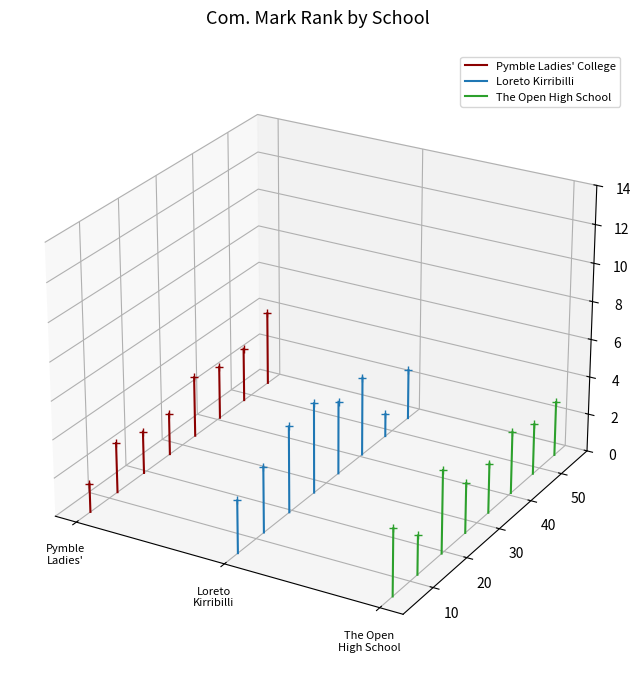

Is this an area chart (filled region under the line)?

No